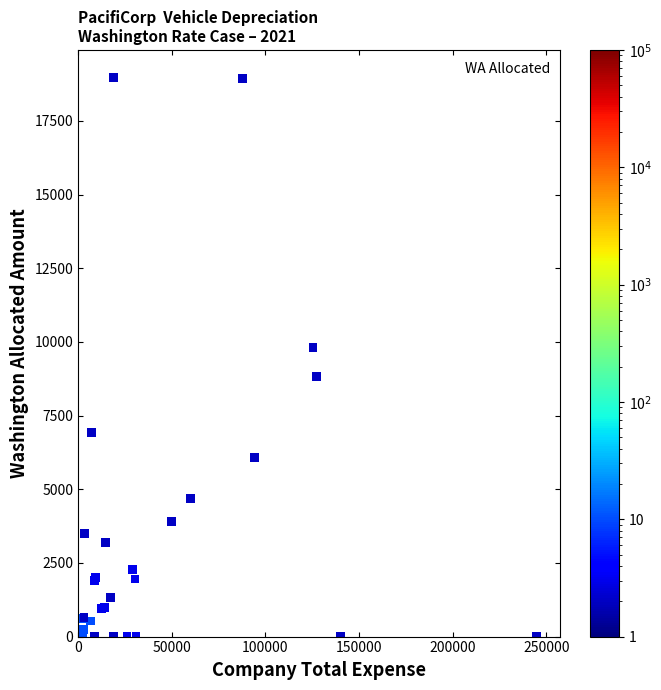

What Y value in the scatter plot is closest to 9479?

9802.0